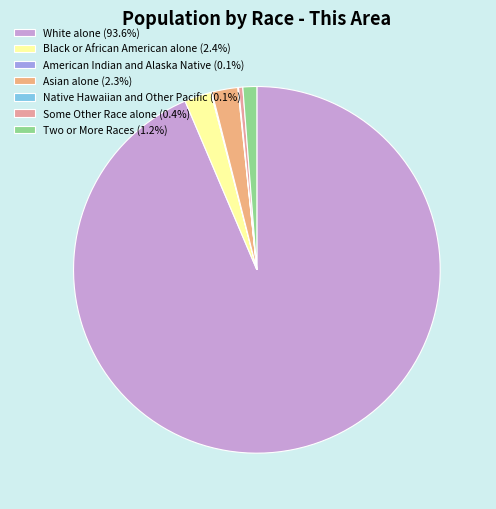

What is the total percentage of Asian alone and Two or More Races?

3.5%